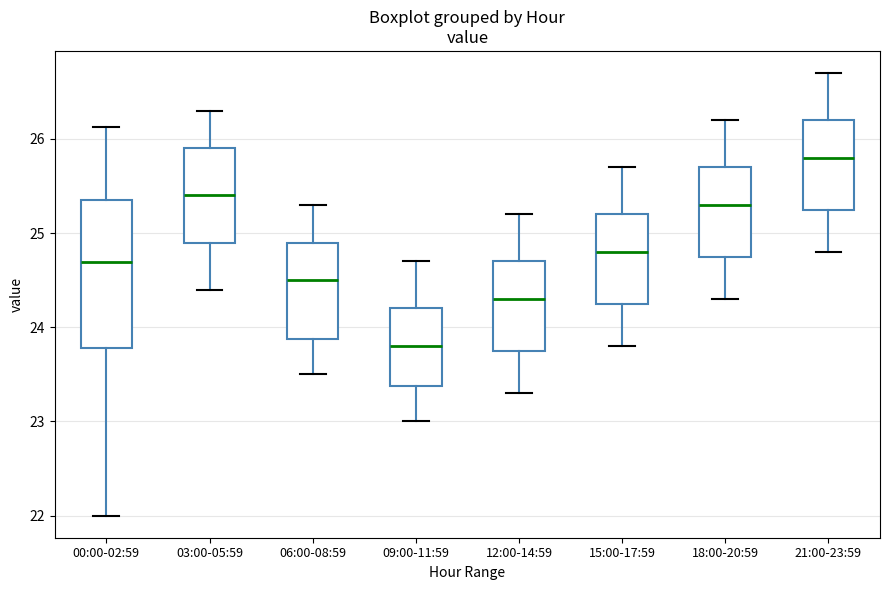

Reading left to right, read every box against the y-axis: the position of its median line, the range the box covers, and the ends of its whiskers. The values are not printed on the chart, so give them approximately, as read against the axis.

00:00-02:59: median 24.7, box 23.8 to 25.3, whiskers 22.0 to 26.1
03:00-05:59: median 25.4, box 24.9 to 25.9, whiskers 24.4 to 26.3
06:00-08:59: median 24.5, box 23.9 to 24.9, whiskers 23.5 to 25.3
09:00-11:59: median 23.8, box 23.4 to 24.2, whiskers 23.0 to 24.7
12:00-14:59: median 24.3, box 23.8 to 24.7, whiskers 23.3 to 25.2
15:00-17:59: median 24.8, box 24.3 to 25.2, whiskers 23.8 to 25.7
18:00-20:59: median 25.3, box 24.8 to 25.7, whiskers 24.3 to 26.2
21:00-23:59: median 25.8, box 25.3 to 26.2, whiskers 24.8 to 26.7